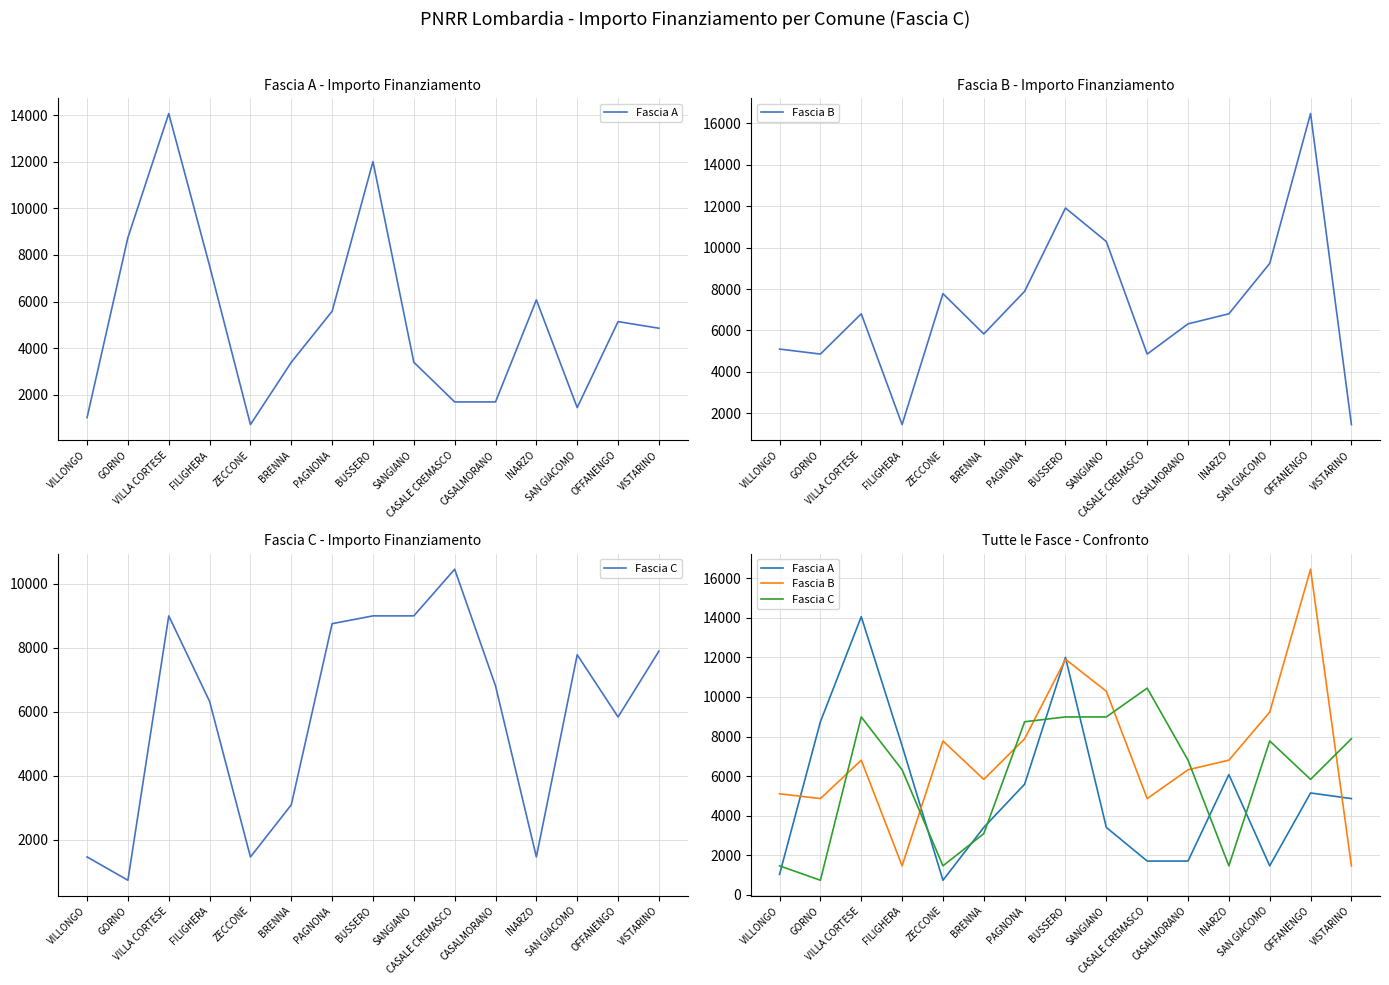

What value does the Fascia A series have at SANGIANO, to the nearest 10?

3400